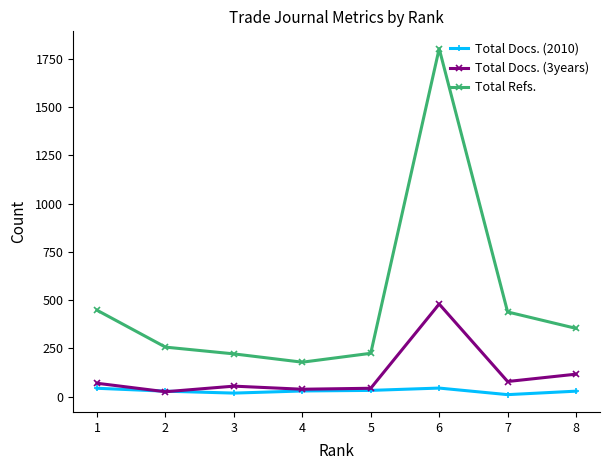

True or false: Total Refs. and Total Docs. (3years) cross at least once.

False